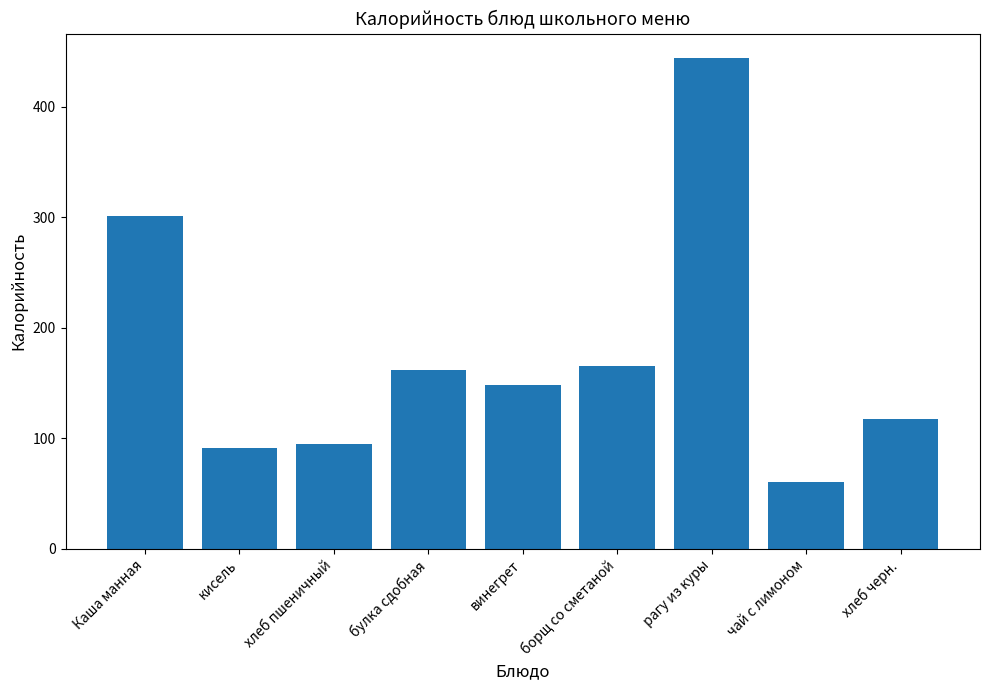

Reading left to right, extract all data points from this chart.

301	91	95	162	148	165	444	60	117